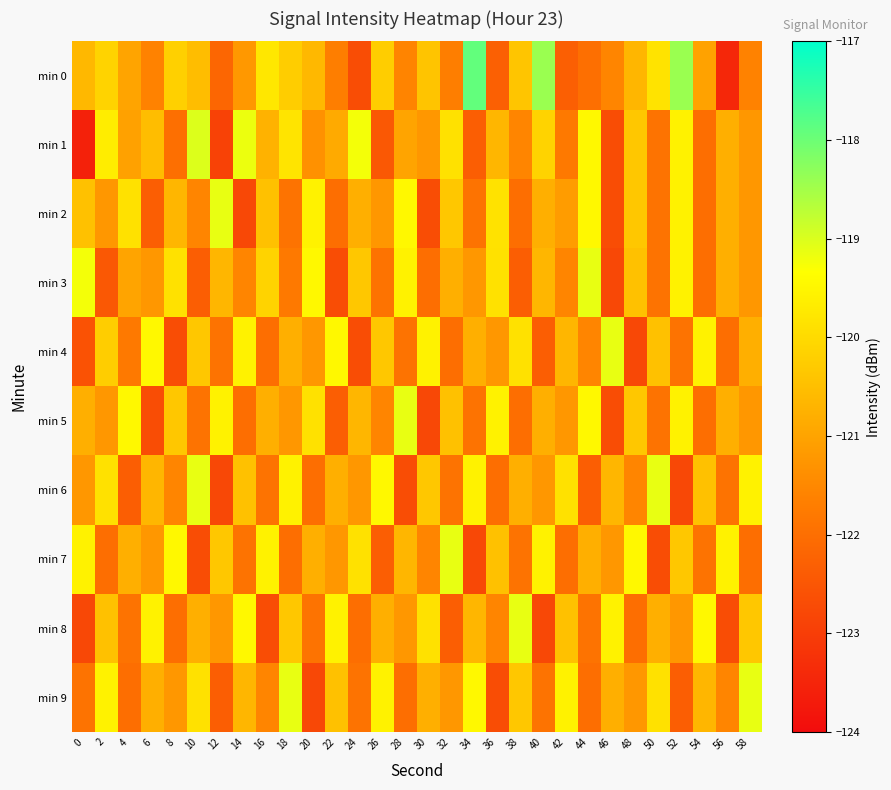

At 56, list the series in order from largest to smallest.

min 7, min 1, min 2, min 3, min 5, min 9, min 6, min 4, min 8, min 0